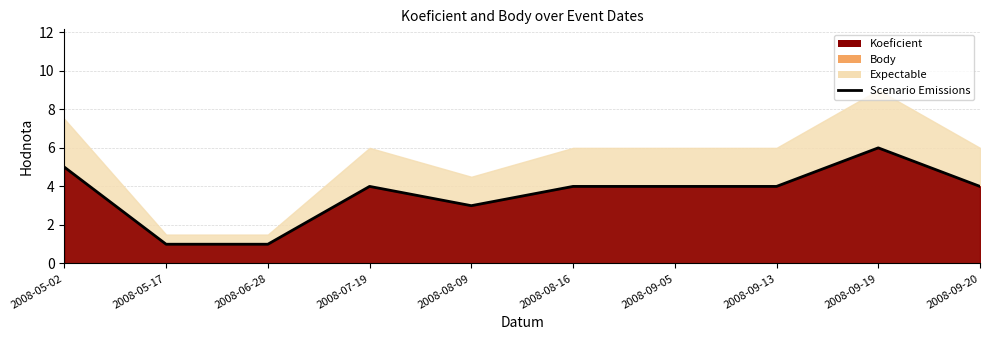

Which label corresponds to the smallest value in the chart?

2008-05-17